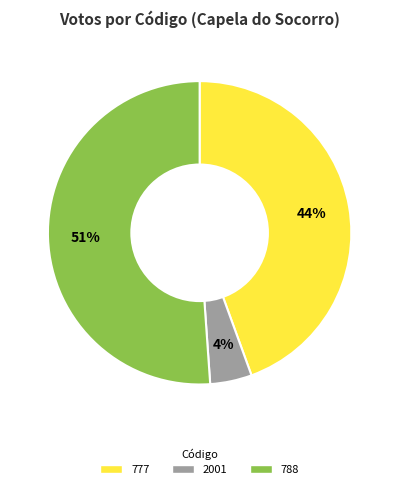

To the nearest percent, what is the average slice percentage?

33%